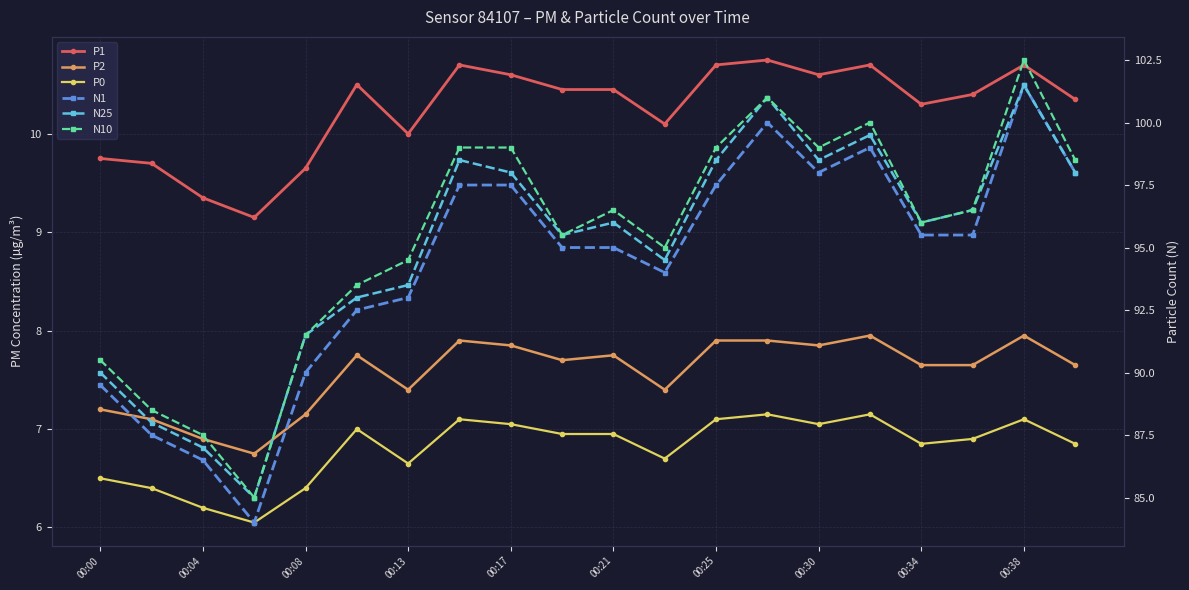

How many values in the N25 series are below 96?

9